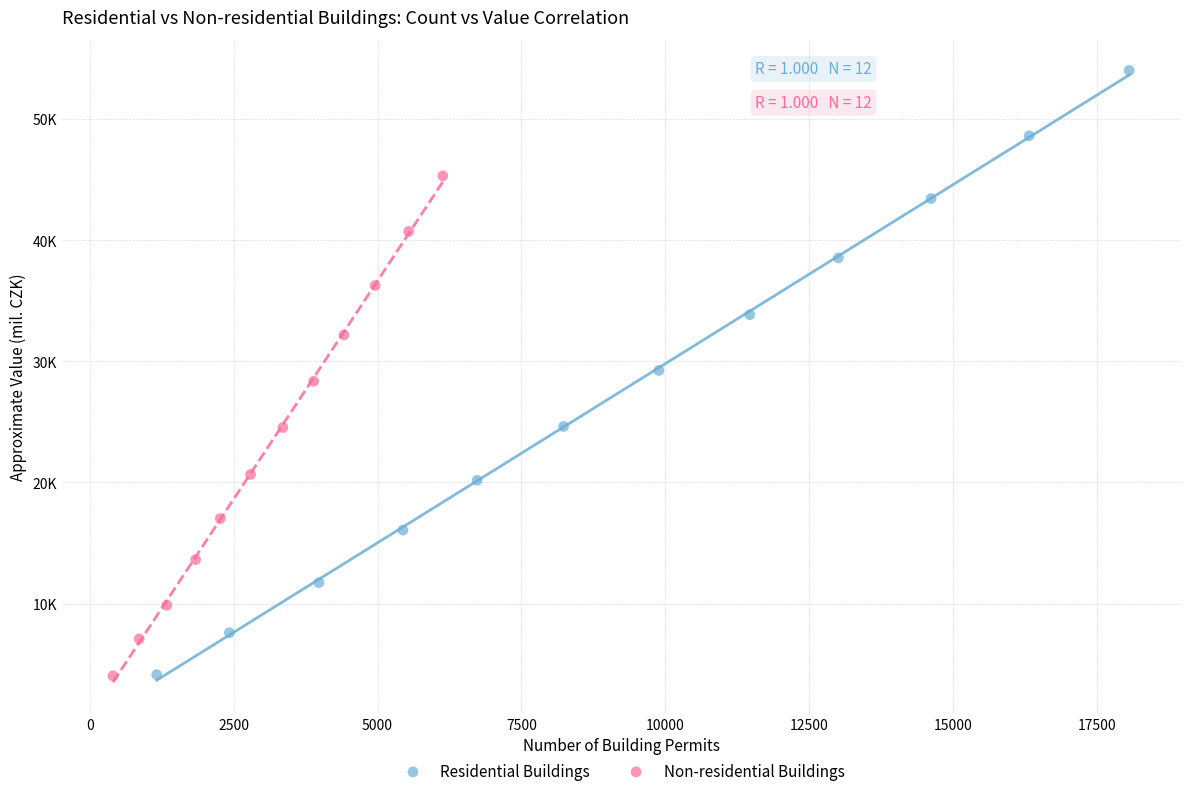

Which series reaches the maximum Y coordinate?

Residential Buildings